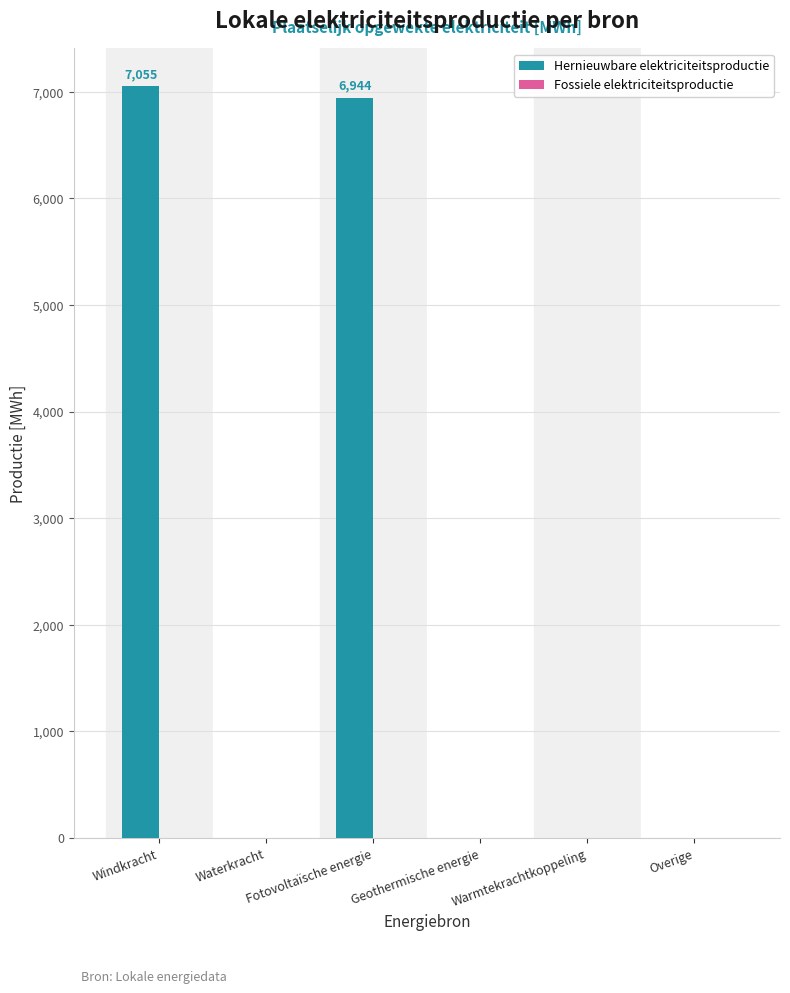

What is the maximum value shown in the chart?

7055.4